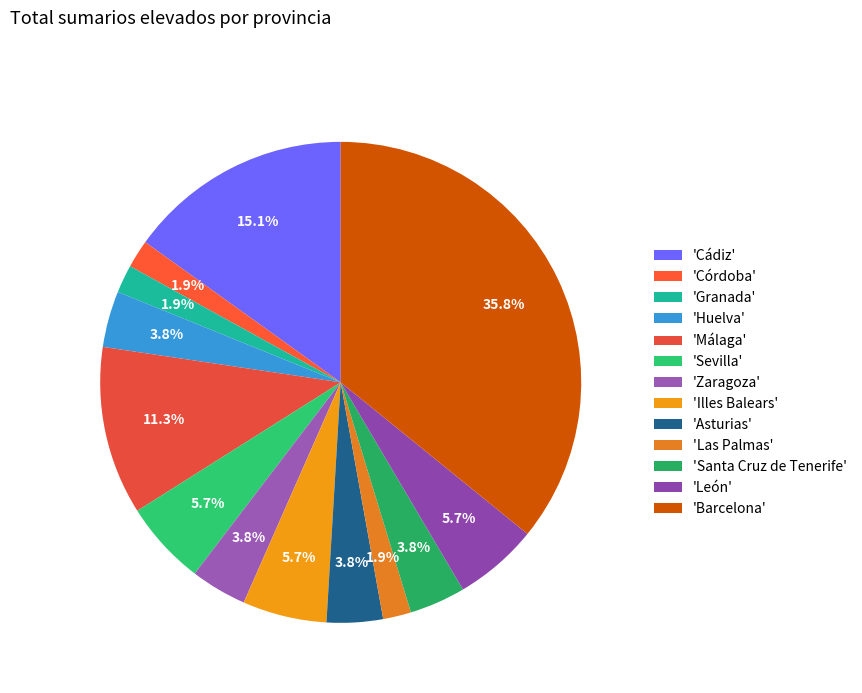

How many slices are in this pie chart?

13